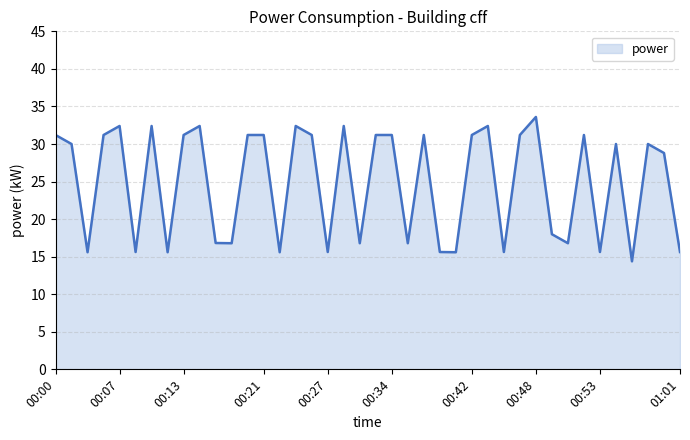

What is the greatest value displayed?

33.6